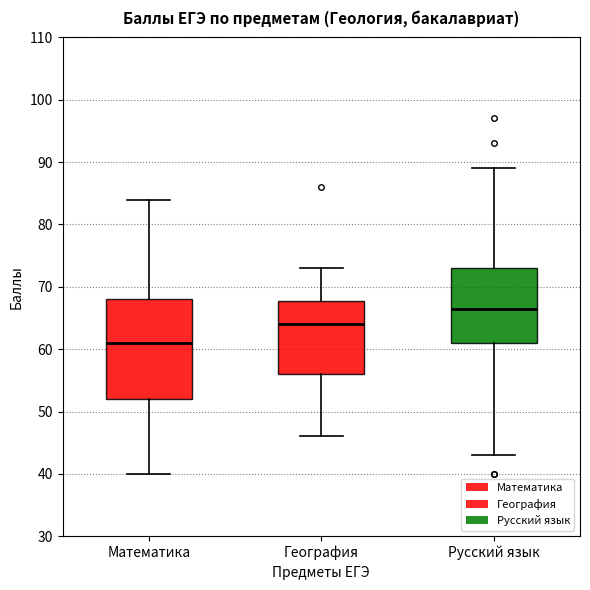

Where is the lower edge of the box for География on the y-axis? The values are not printed on the chart, so give them approximately, as read against the axis.

56